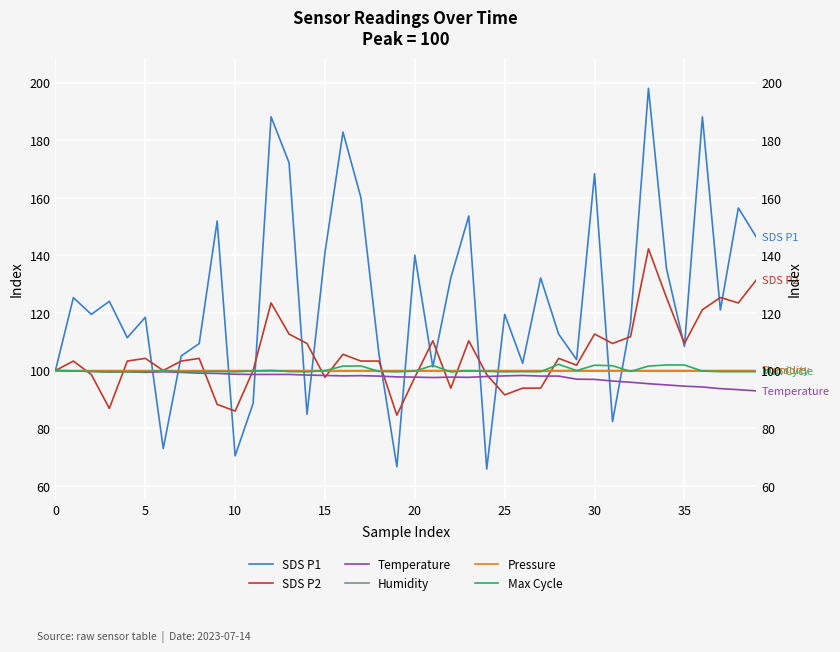

What is the total value across all series at 35?

607.3